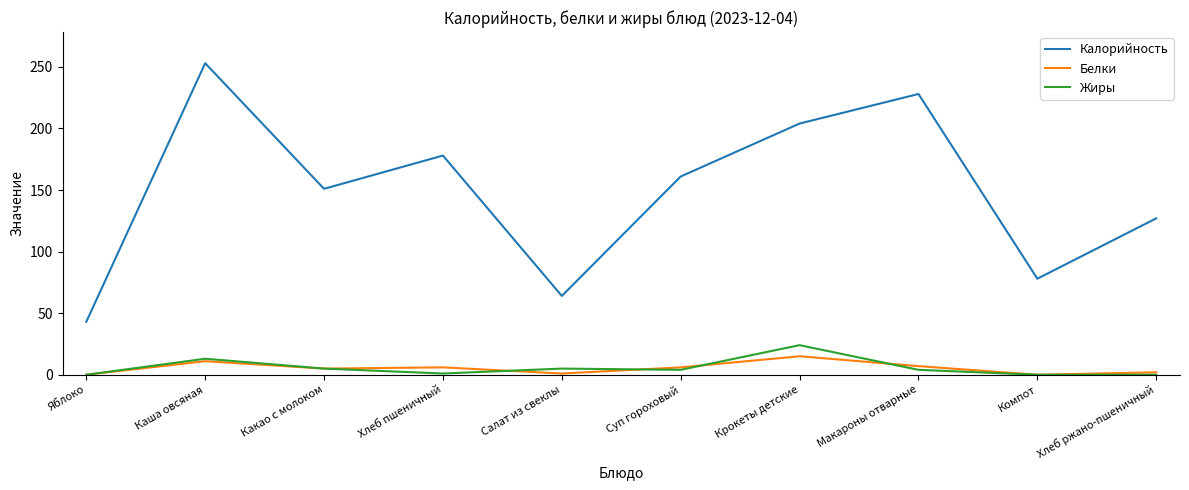

What is the average value of the Жиры series?

6